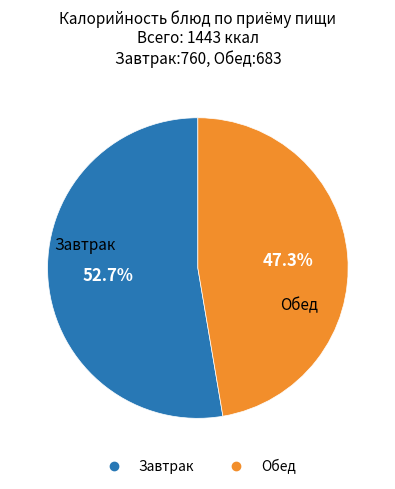

Is there a majority slice in this chart?

Yes